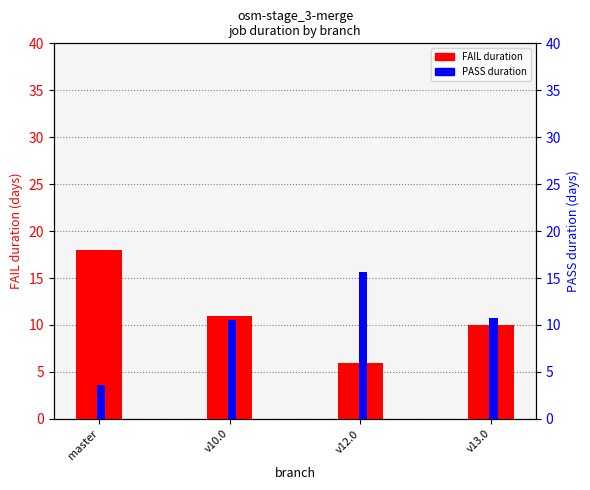

At which category is the sum across all series the highest?

v12.0